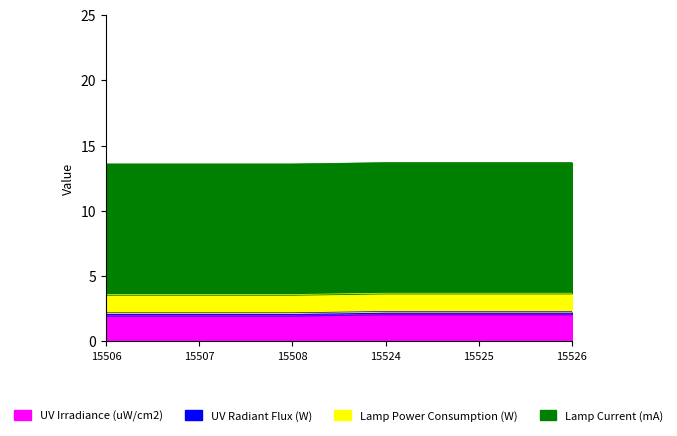

At 15525, list the series in order from smallest to largest.

UV Radiant Flux (W), Lamp Power Consumption (W), UV Irradiance (uW/cm2), Lamp Current (mA)